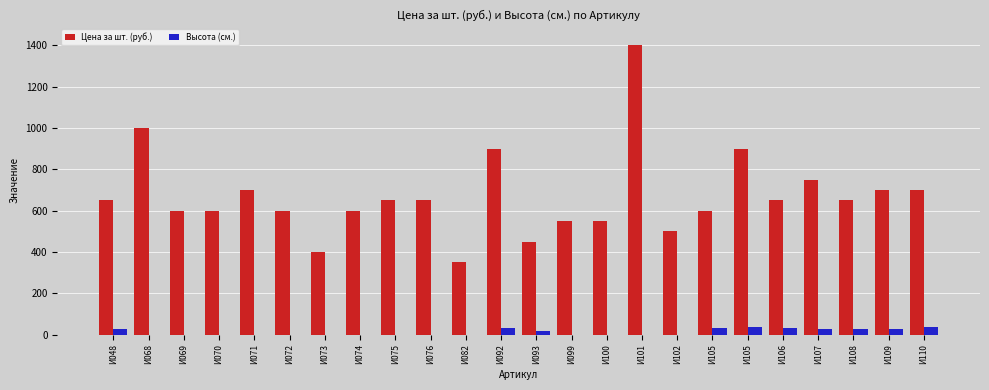

Are the bars grouped side by side (vs. stacked)?

Yes